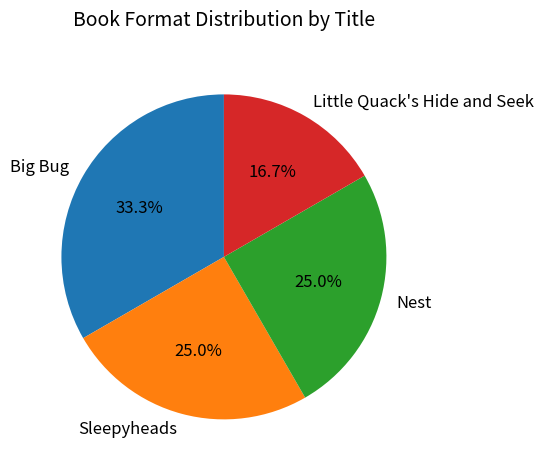

Is there a majority slice in this chart?

No